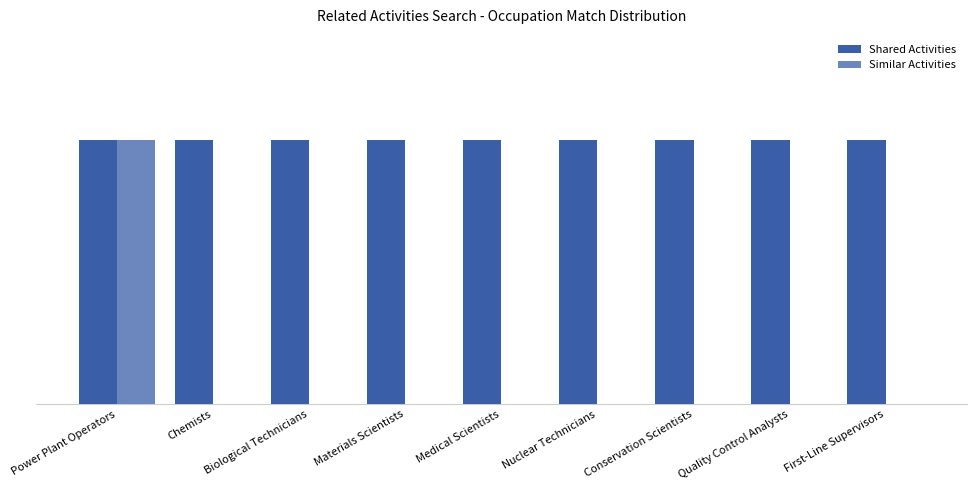

Does the chart contain stacked bars?

No